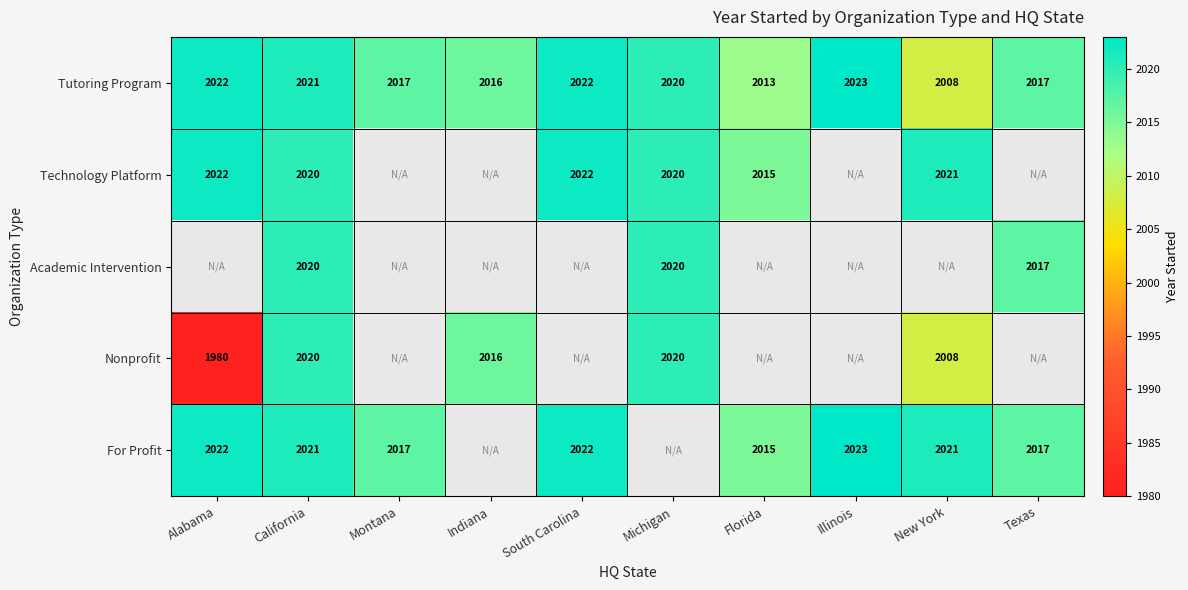

Which category has the lowest value across all series?

Alabama